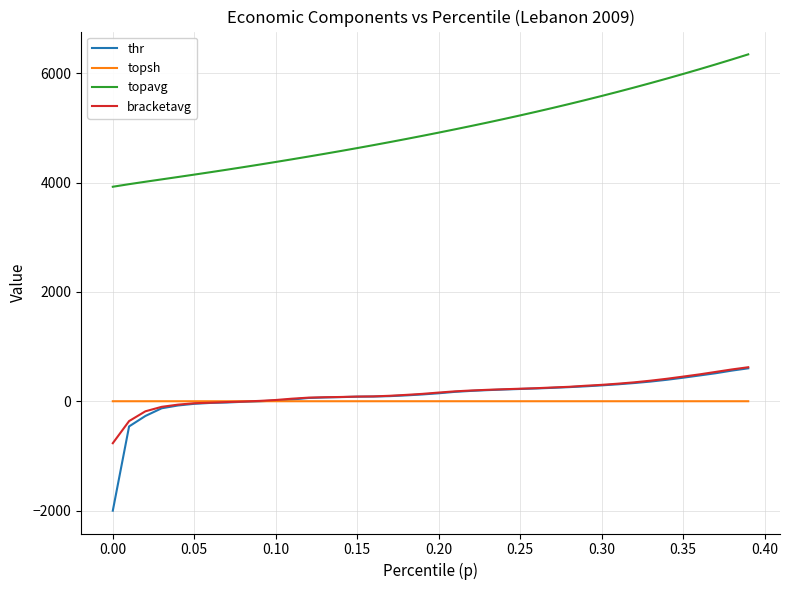

What is the minimum value shown in the chart?

-2000.0